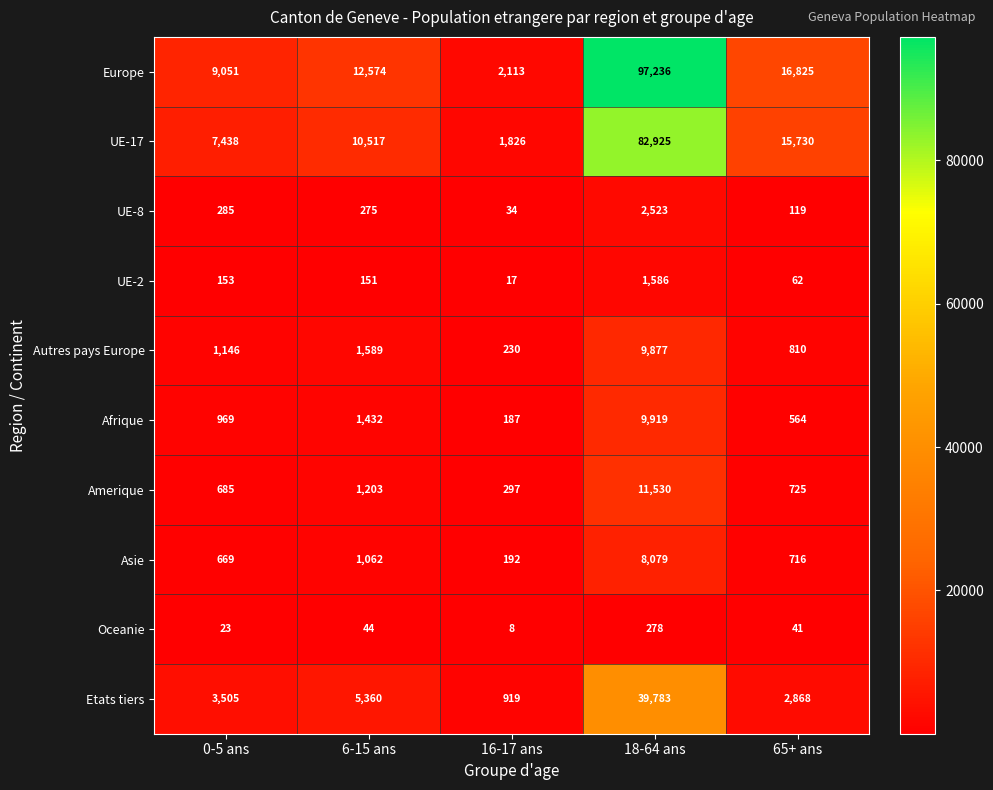

What is the maximum value for Oceanie?

278